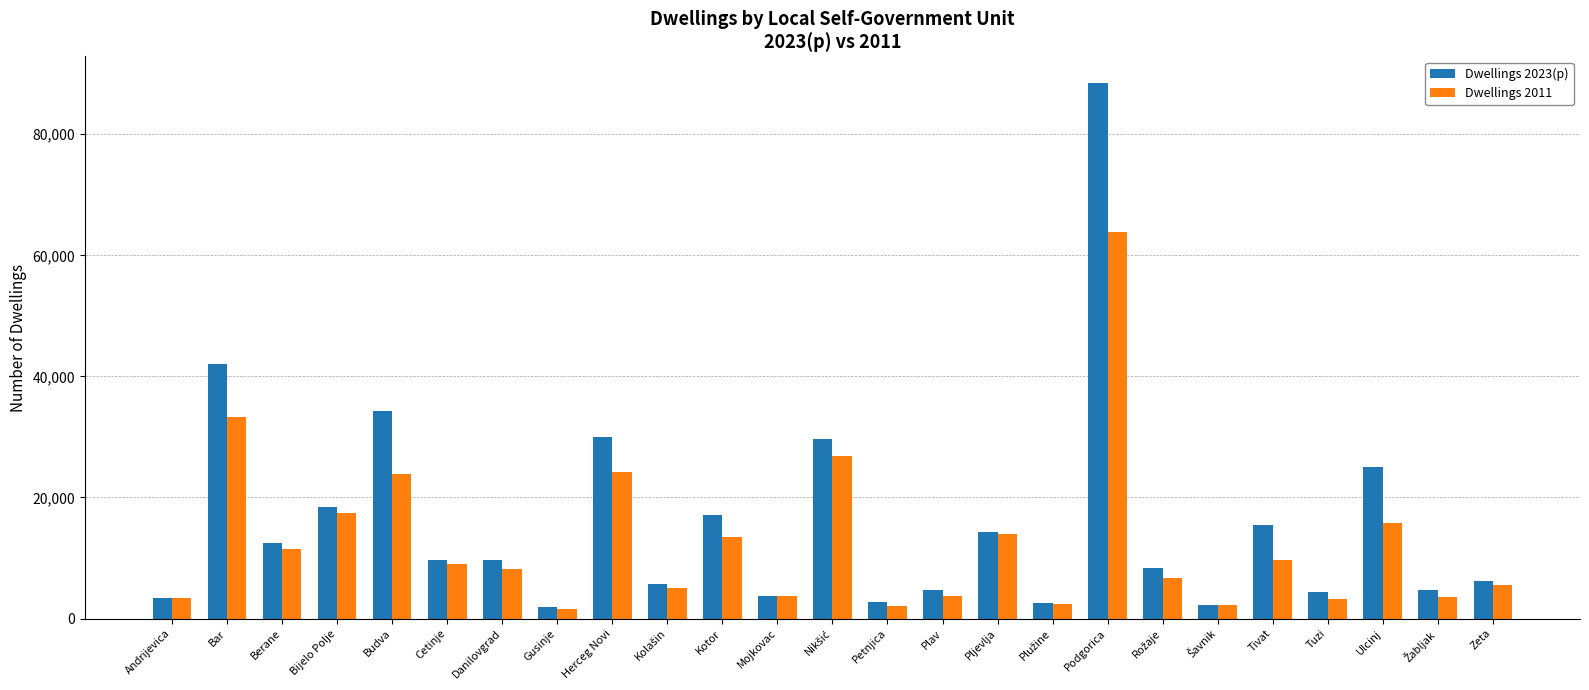

At which category does the chart reach its peak across all series?

Podgorica